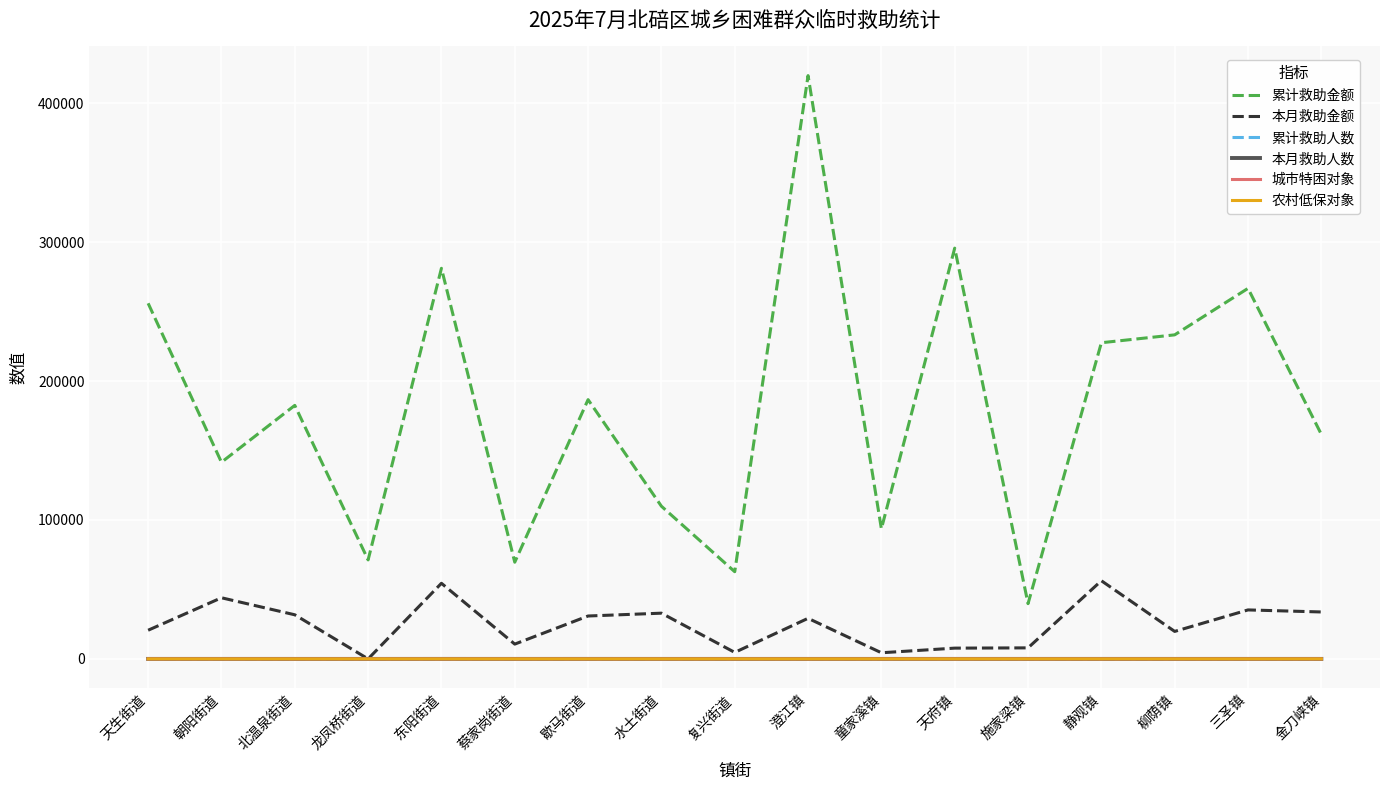

Which series changed the most between 蔡家岗街道 and 澄江镇?

累计救助金额